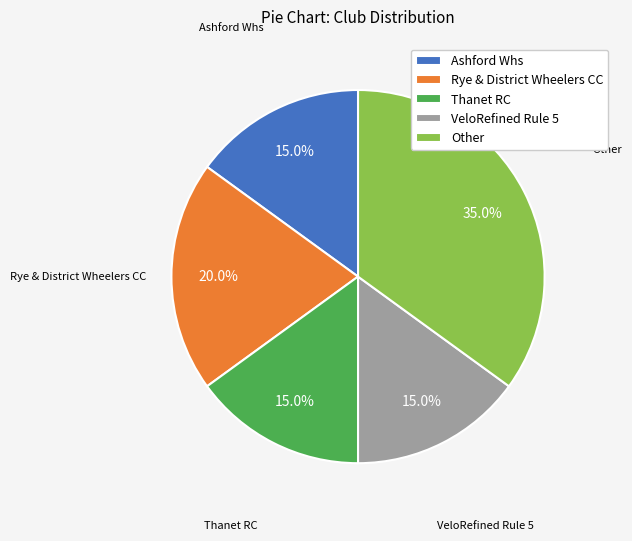

To the nearest percent, what percentage of the pie is Ashford Whs?

15%